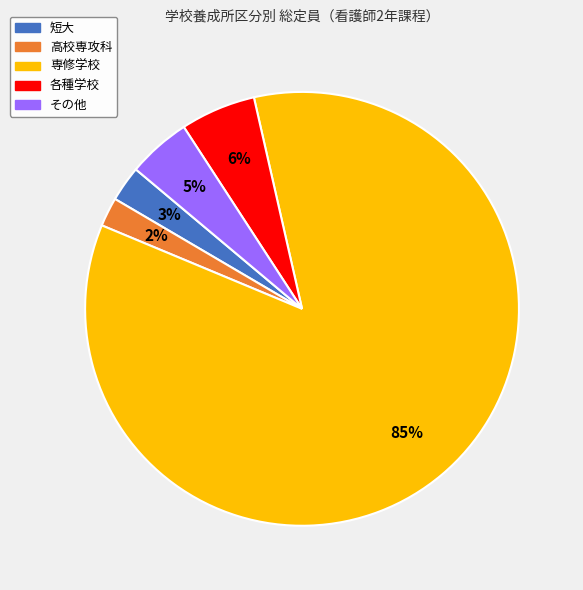

Approximately how many times larger is the value at 各種学校 compared to その他?

1.2